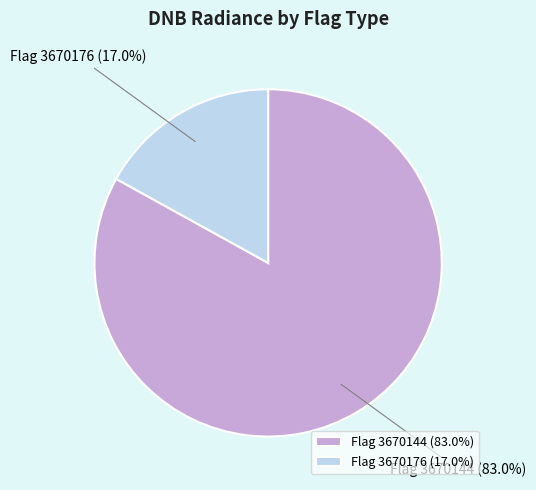

Count the number of slices in the pie.

2